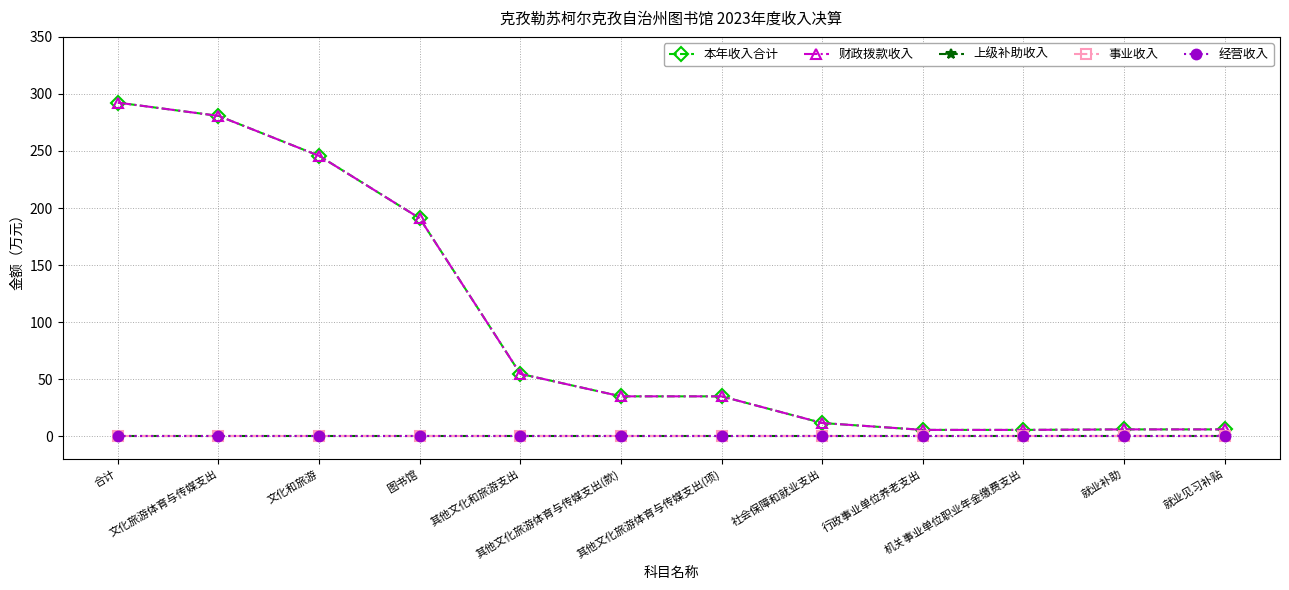

Does the chart have visible grid lines?

Yes